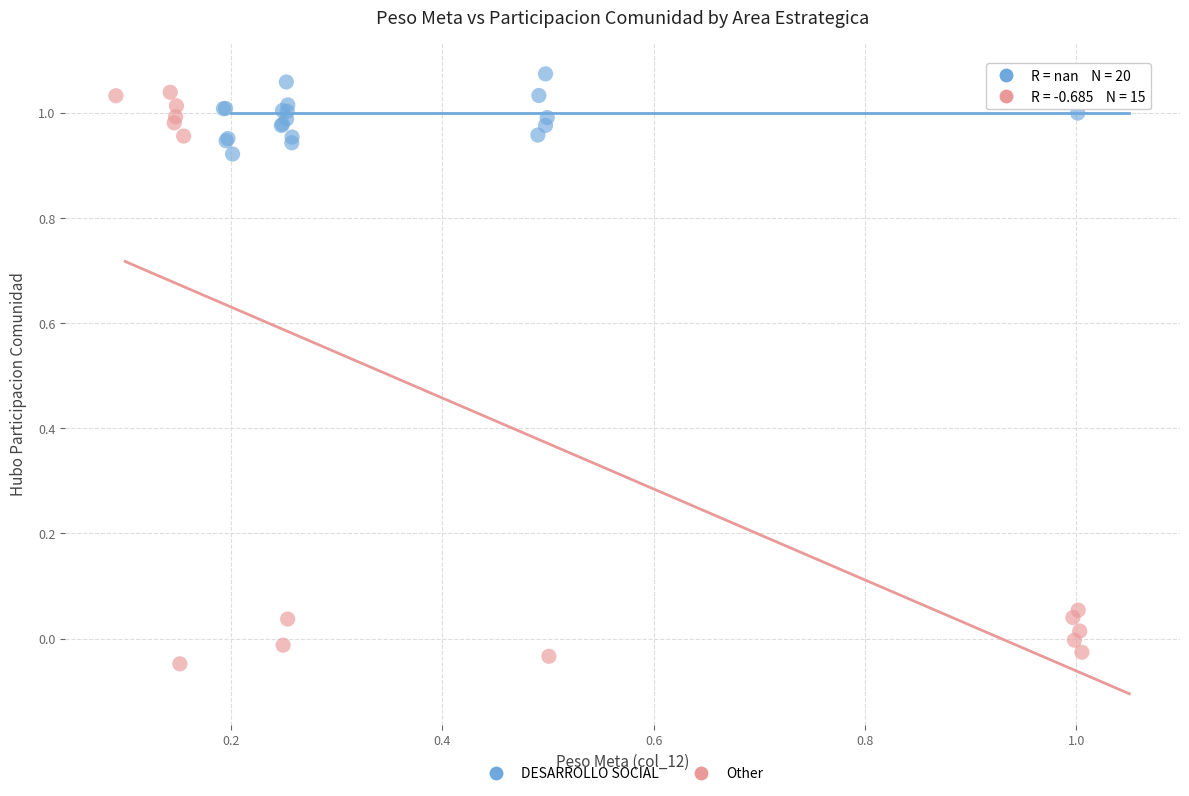

Which series has the widest spread of Y values?

Other